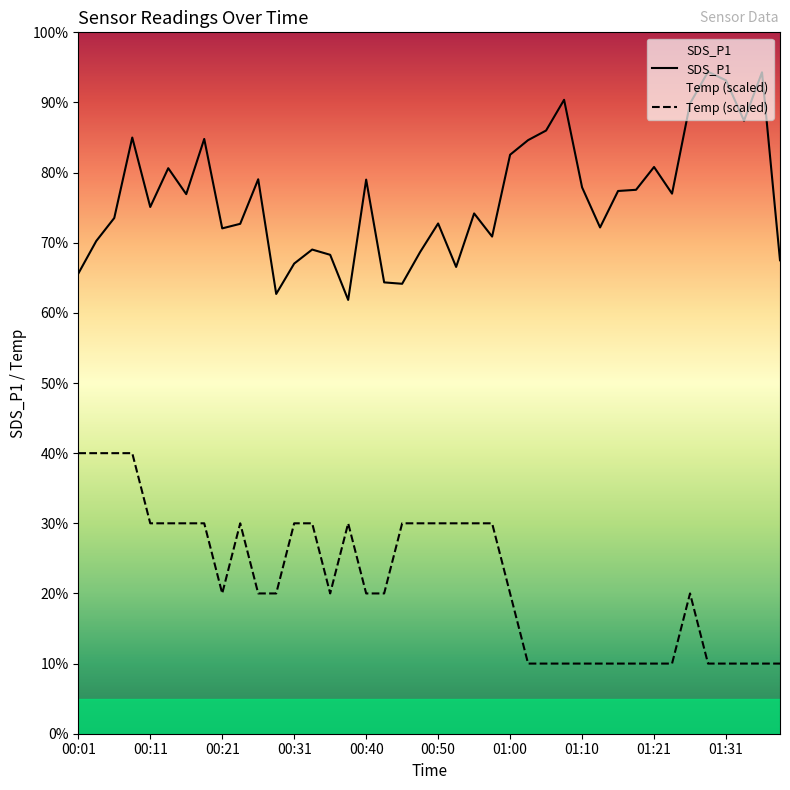

True or false: Temp has more than 0 points higher than both neighbors.

True